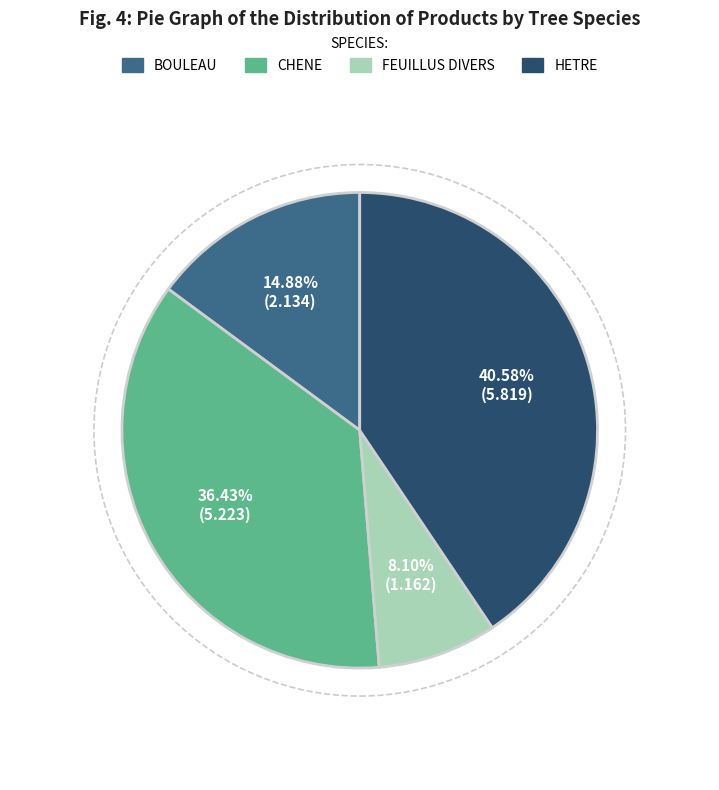

Is the sum of FEUILLUS DIVERS and CHENE greater than half?

No